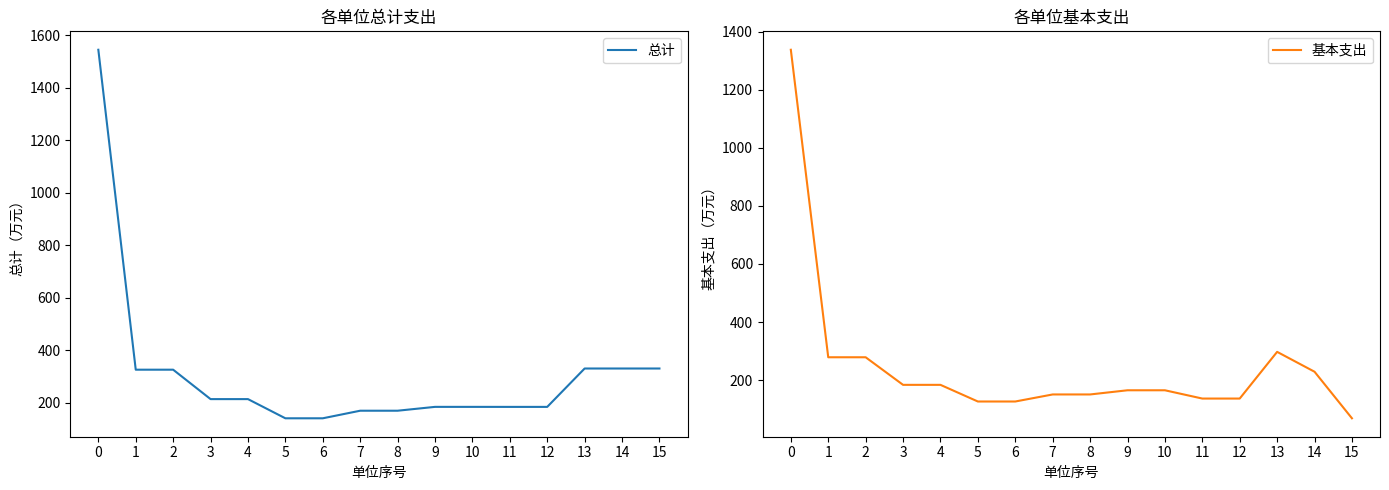

Reading left to right, list all the values displayed in this chart.

总计: 0=1545.2	1=325.5	2=325.5	3=213.3	4=213.3	5=140.1	6=140.1	7=169.0	8=169.0	9=183.7	10=183.7	11=183.6	12=183.6	13=330.0	14=330.0	15=330.0
基本支出: 0=1337.6	1=278.6	2=278.6	3=183.6	4=183.6	5=126.3	6=126.3	7=150.5	8=150.5	9=164.9	10=164.9	11=136.4	12=136.4	13=297.2	14=228.8	15=68.4